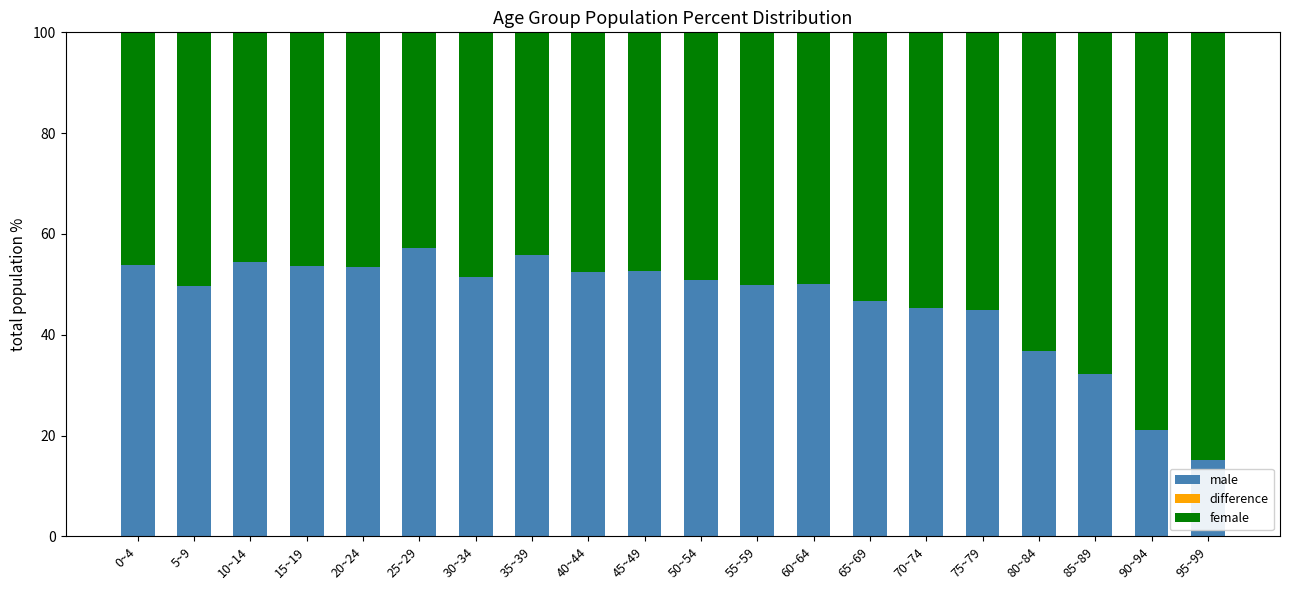

What is the maximum value for male?

57.2